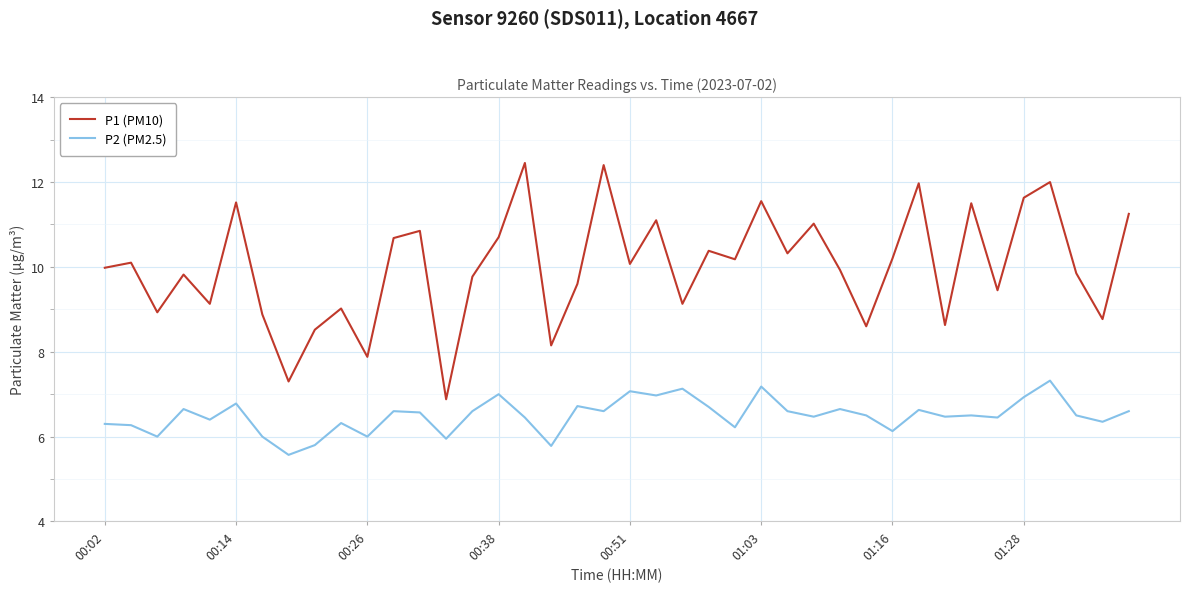

List the series in order of their peak value, lowest first.

P2 (PM2.5), P1 (PM10)